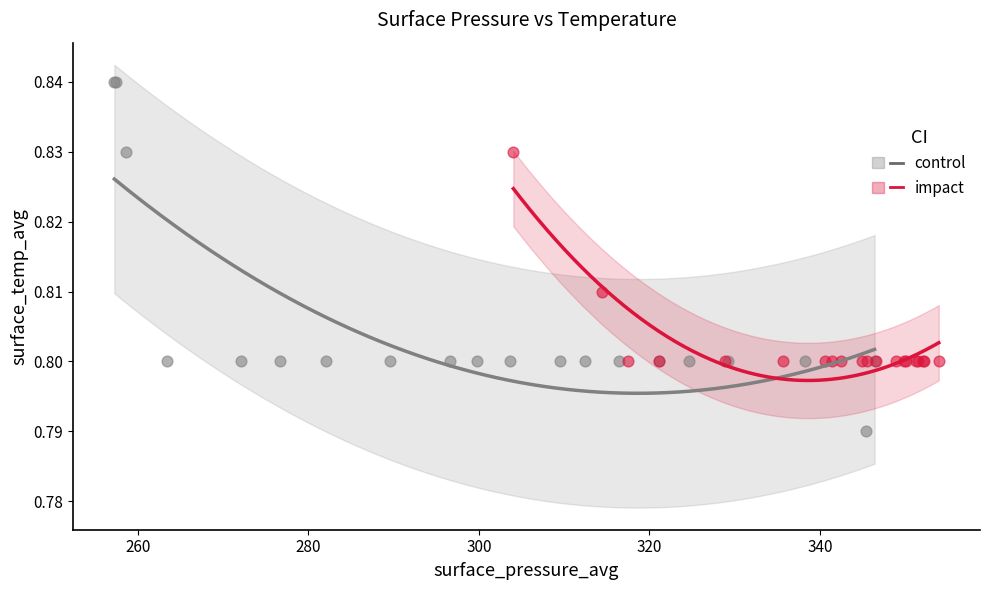

What are all the series names shown in the legend?

control, impact